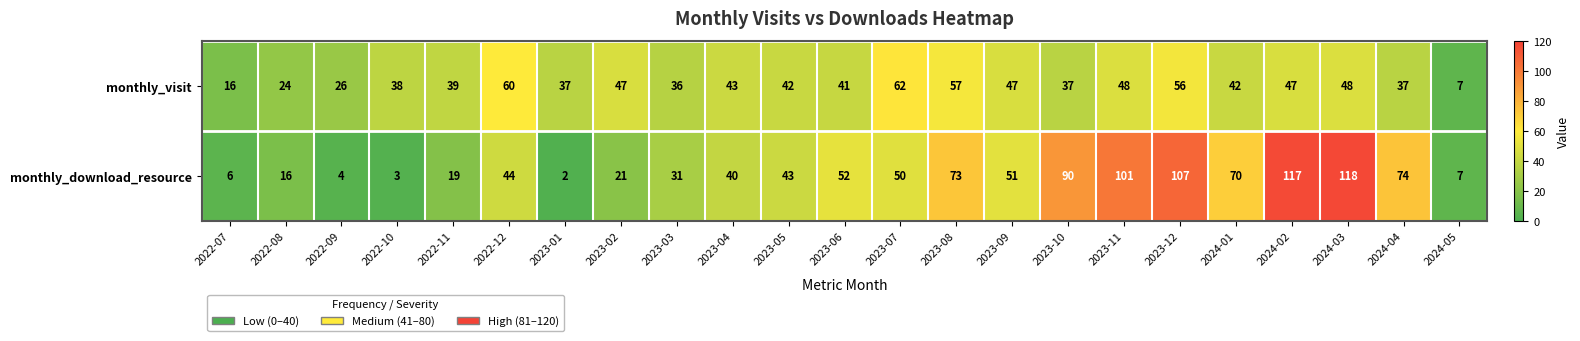

What is the spread (max minus min) of values at 2023-06?

11